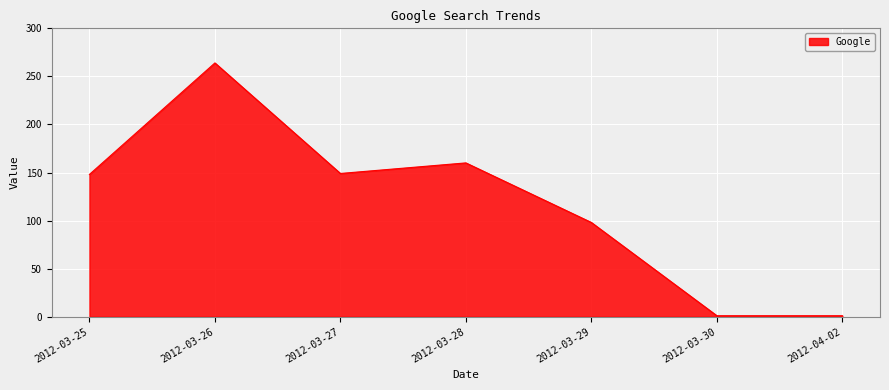

What is the ratio of the value at 2012-03-29 to the value at 2012-03-27?

0.7